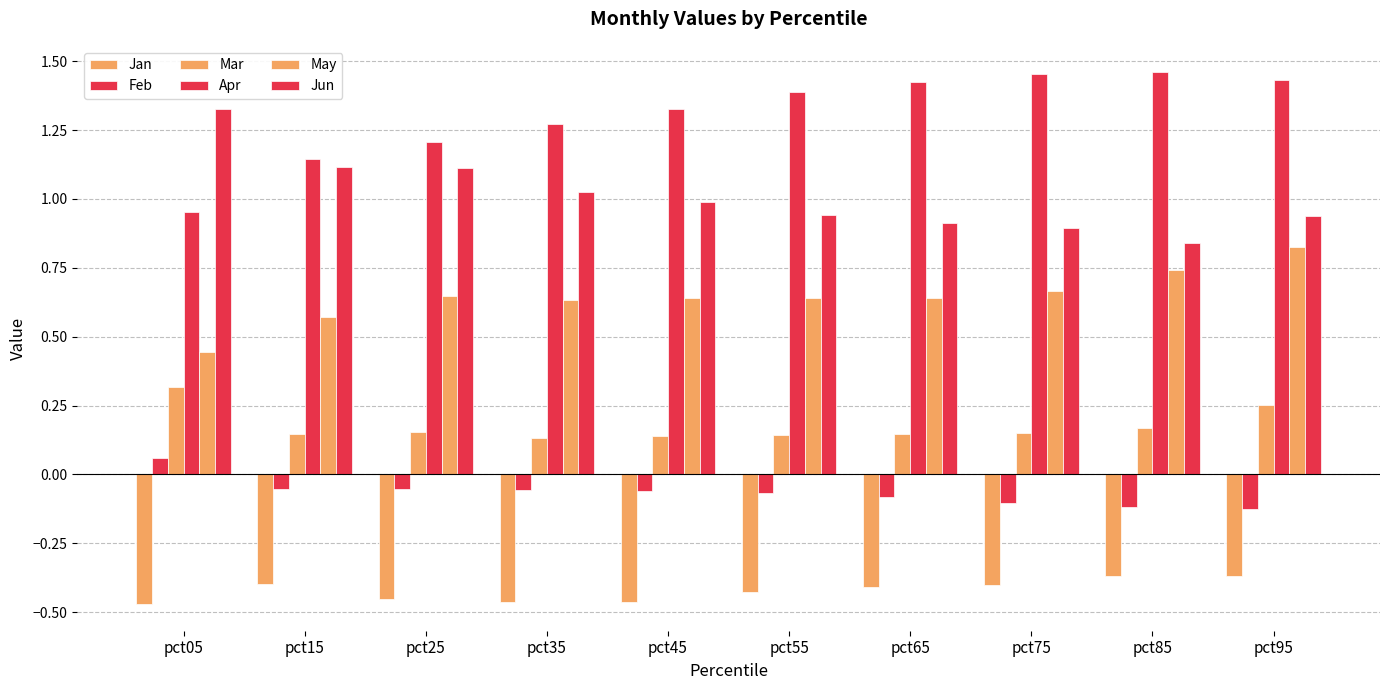

Reading left to right, transcribe all the data shown in this chart.

Jan: pct05=-0.5	pct15=-0.4	pct25=-0.5	pct35=-0.5	pct45=-0.5	pct55=-0.4	pct65=-0.4	pct75=-0.4	pct85=-0.4	pct95=-0.4
Feb: pct05=0.1	pct15=-0.1	pct25=-0.1	pct35=-0.1	pct45=-0.1	pct55=-0.1	pct65=-0.1	pct75=-0.1	pct85=-0.1	pct95=-0.1
Mar: pct05=0.3	pct15=0.1	pct25=0.2	pct35=0.1	pct45=0.1	pct55=0.1	pct65=0.1	pct75=0.2	pct85=0.2	pct95=0.3
Apr: pct05=1.0	pct15=1.1	pct25=1.2	pct35=1.3	pct45=1.3	pct55=1.4	pct65=1.4	pct75=1.5	pct85=1.5	pct95=1.4
May: pct05=0.4	pct15=0.6	pct25=0.6	pct35=0.6	pct45=0.6	pct55=0.6	pct65=0.6	pct75=0.7	pct85=0.7	pct95=0.8
Jun: pct05=1.3	pct15=1.1	pct25=1.1	pct35=1.0	pct45=1.0	pct55=0.9	pct65=0.9	pct75=0.9	pct85=0.8	pct95=0.9